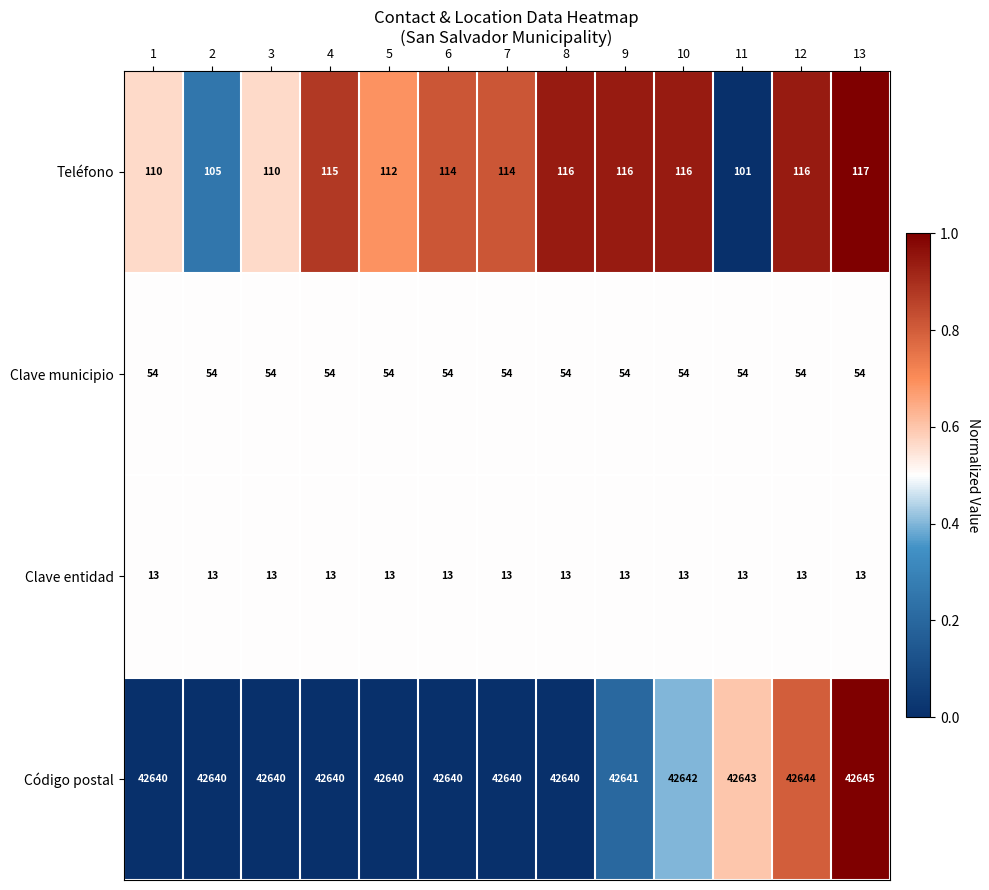

How many distinct data groups are displayed?

4